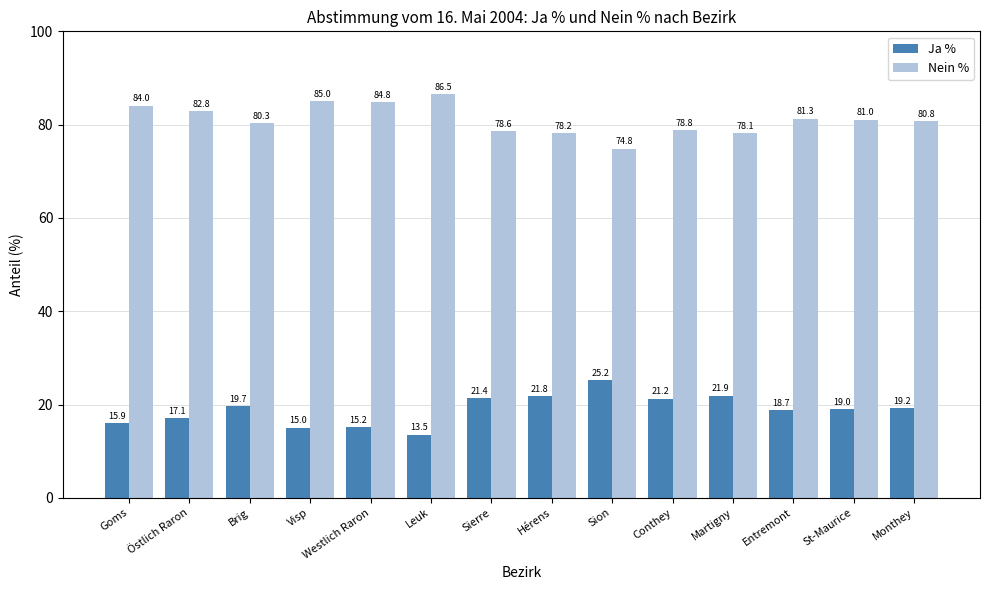

Does the chart contain stacked bars?

No